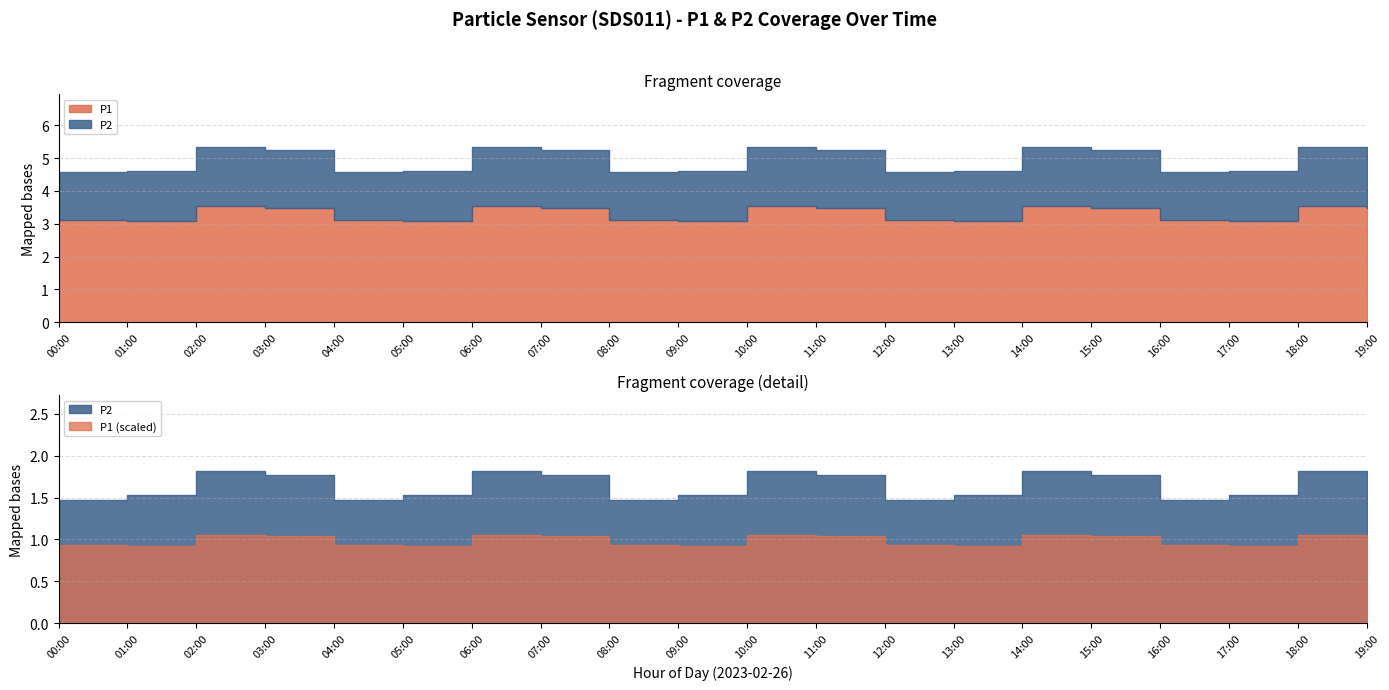

Where does the P1 series first go above 3?

00:00